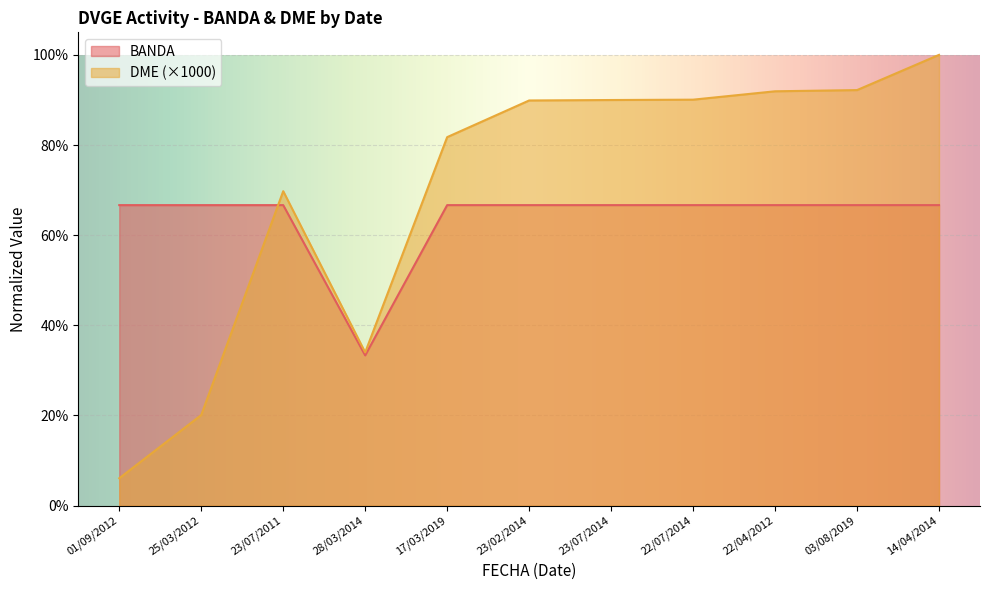

Read the BANDA value at 28/03/2014.

0.3